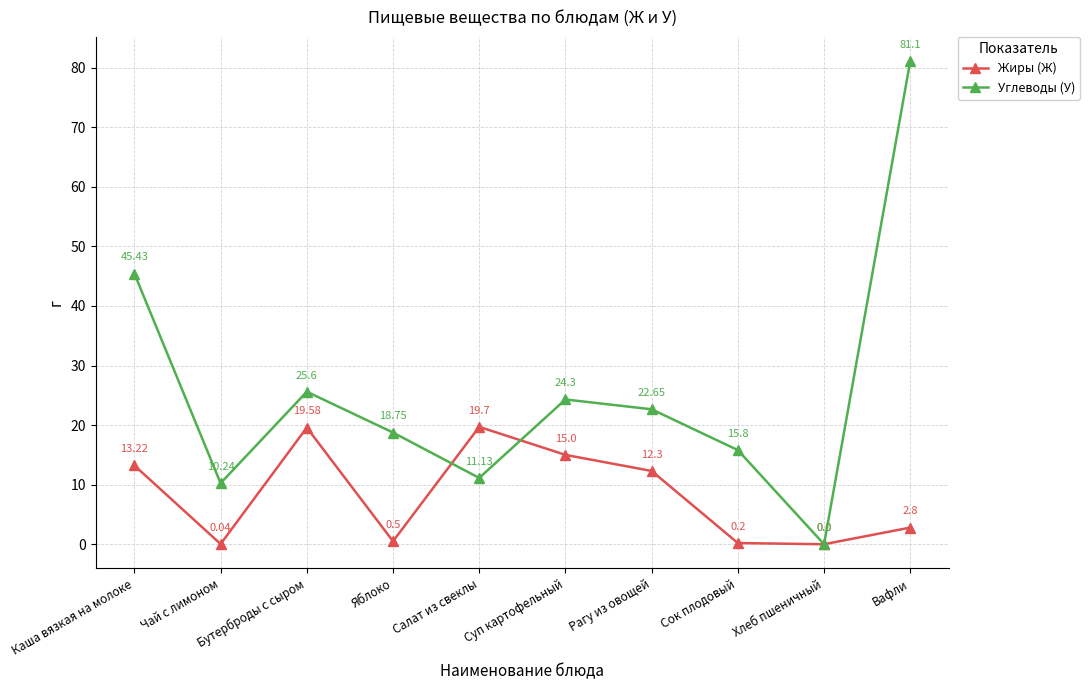

True or false: Жиры (Ж) has more than 0 points higher than both neighbors.

True